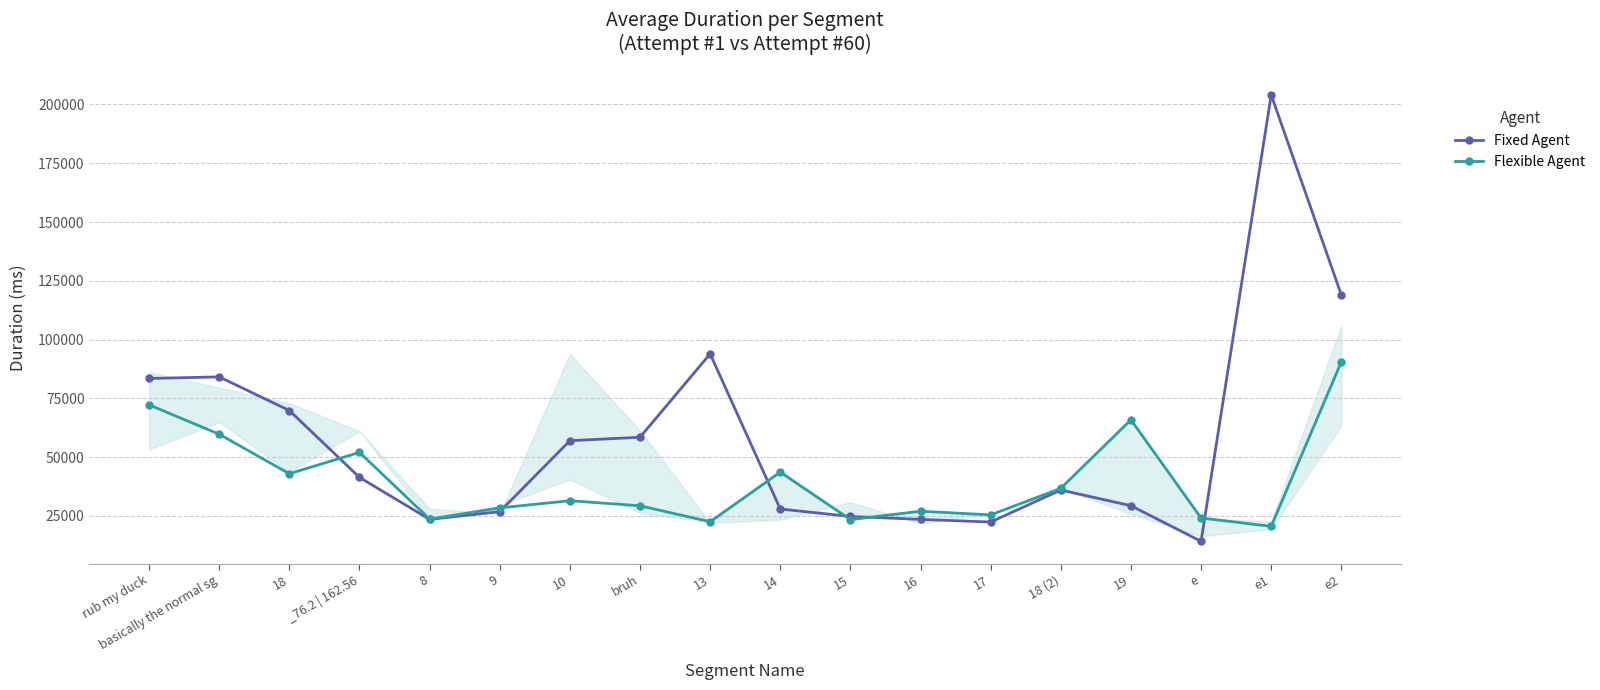

What is the label of the 13th point from the left?

17